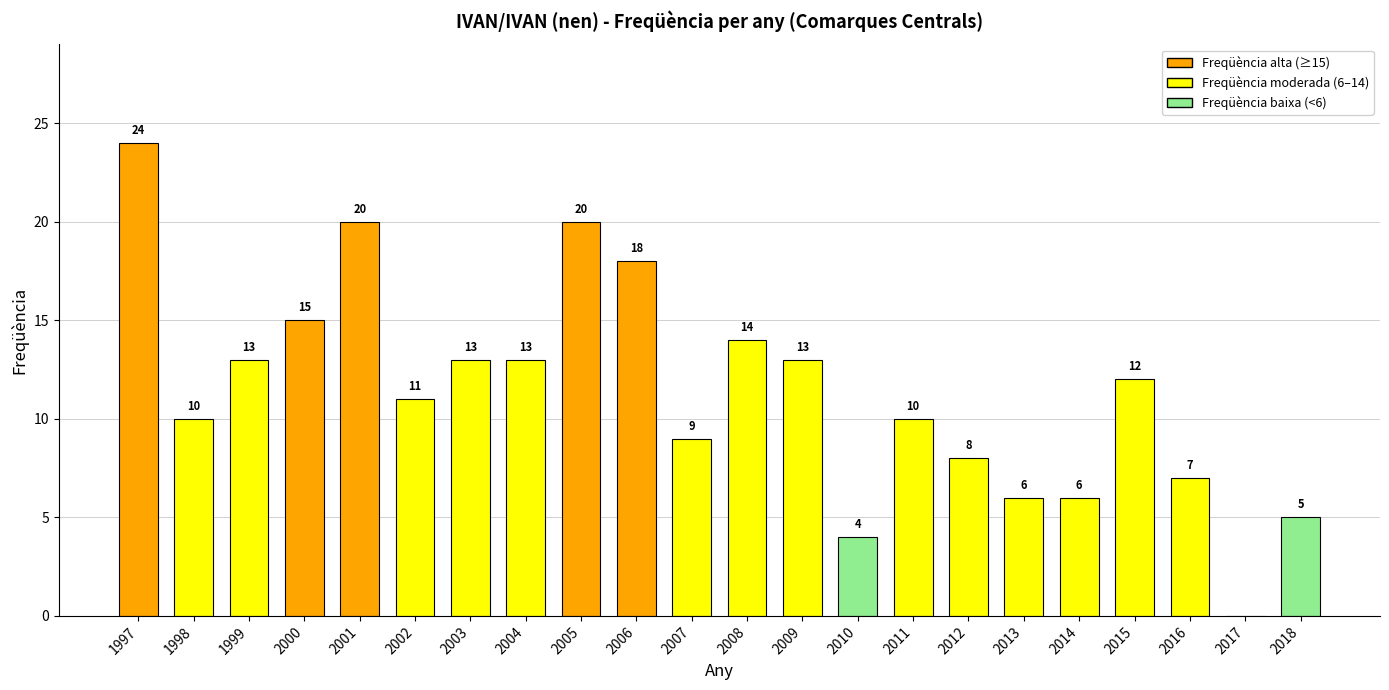

True or false: the data shows 11 at 2017.

False